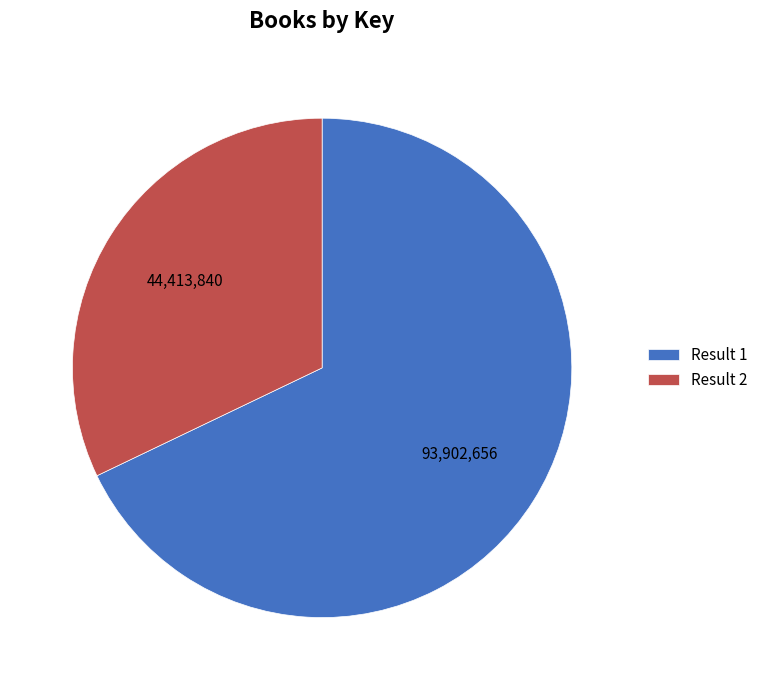

Rank the categories by value from highest to lowest.

Result 1, Result 2